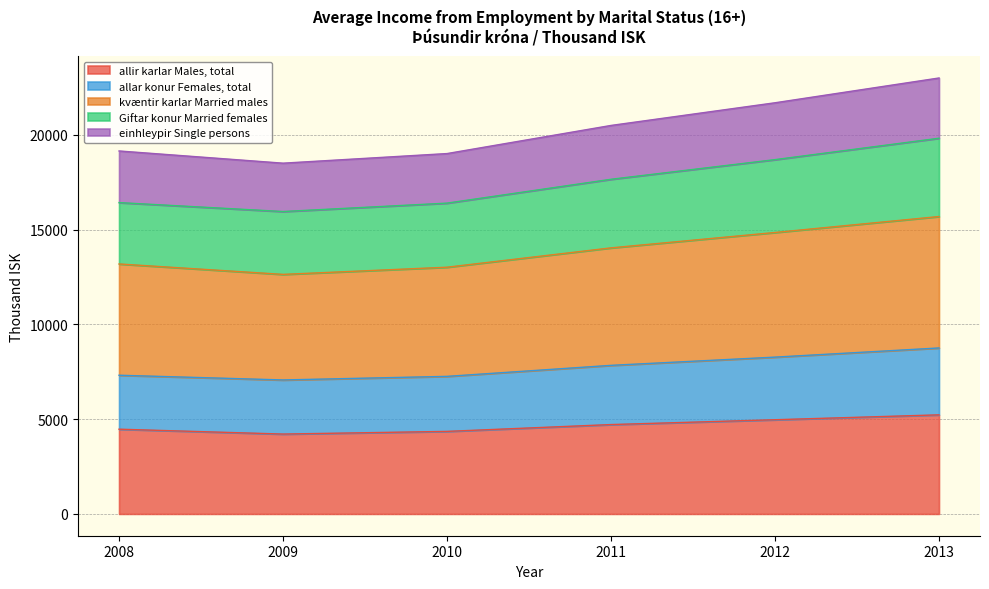

The allir karlar Males, total series shows 7251 at 2008. True or false?

False